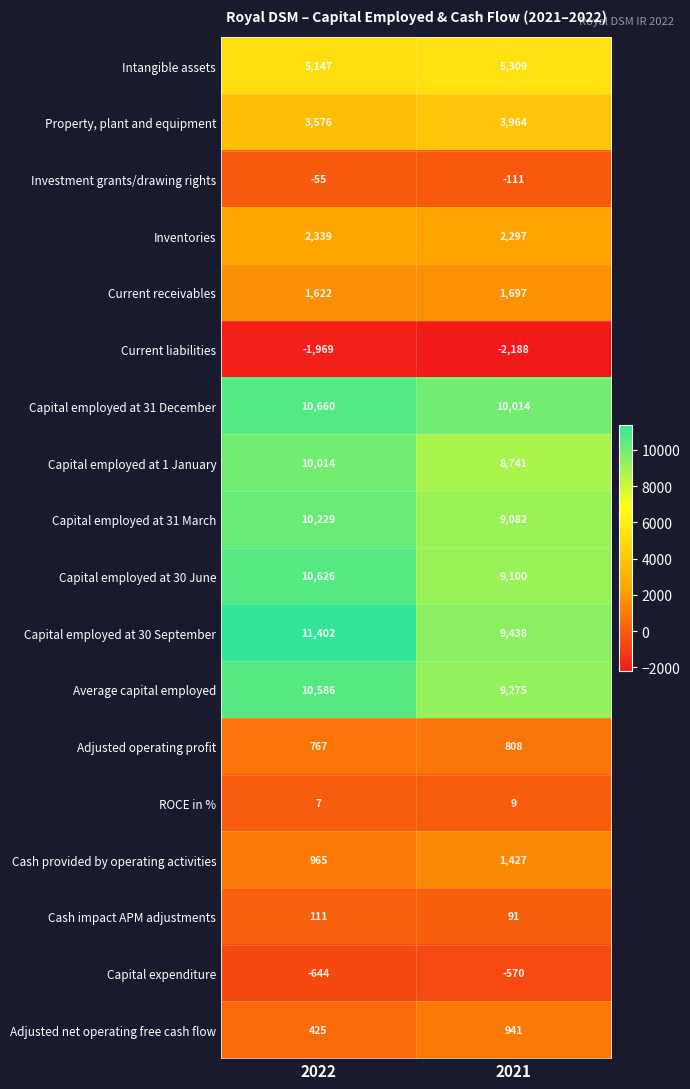

Is it true that Average capital employed equals 2154 at 2021?

False